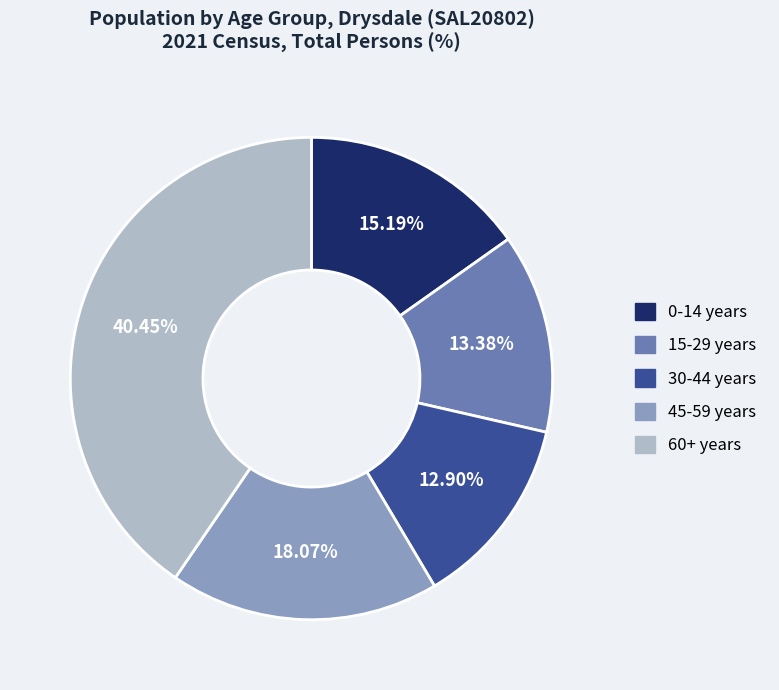

Does any single category account for the majority?

No